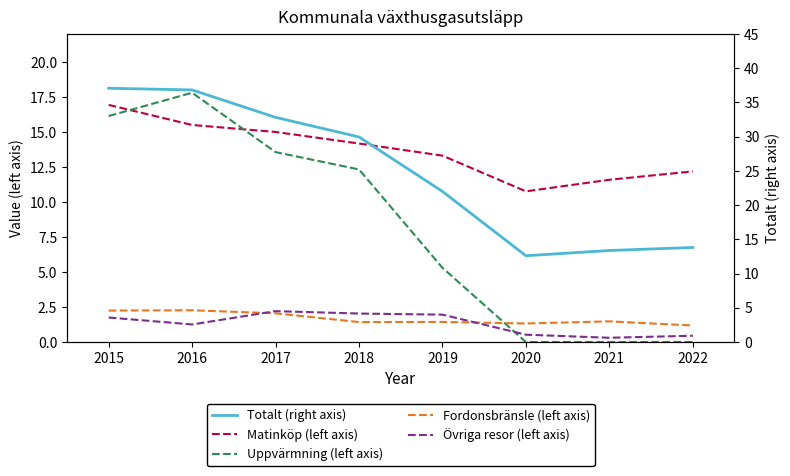

Rank the categories by Uppvärmning (left axis) value from highest to lowest.

2016, 2015, 2017, 2018, 2019, 2020, 2021, 2022